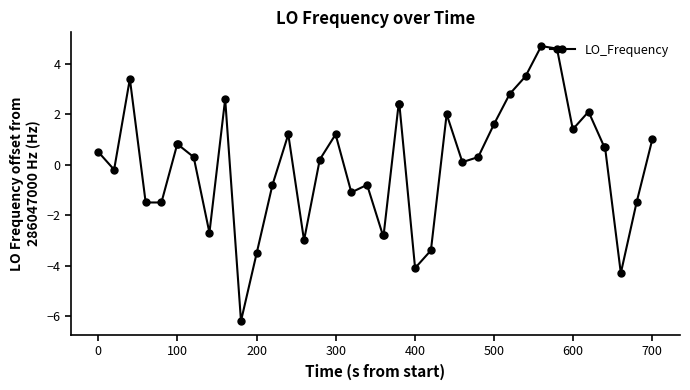

What is the sum of all values?

1.1